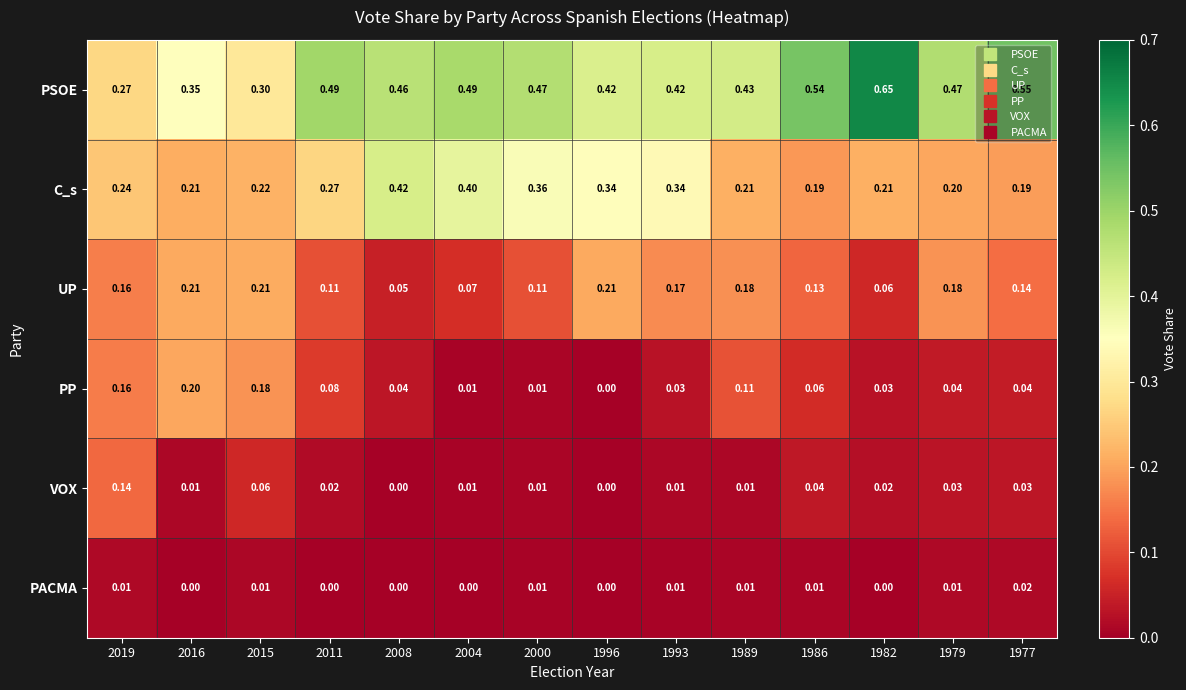

Which series has the largest total across all categories?

PSOE